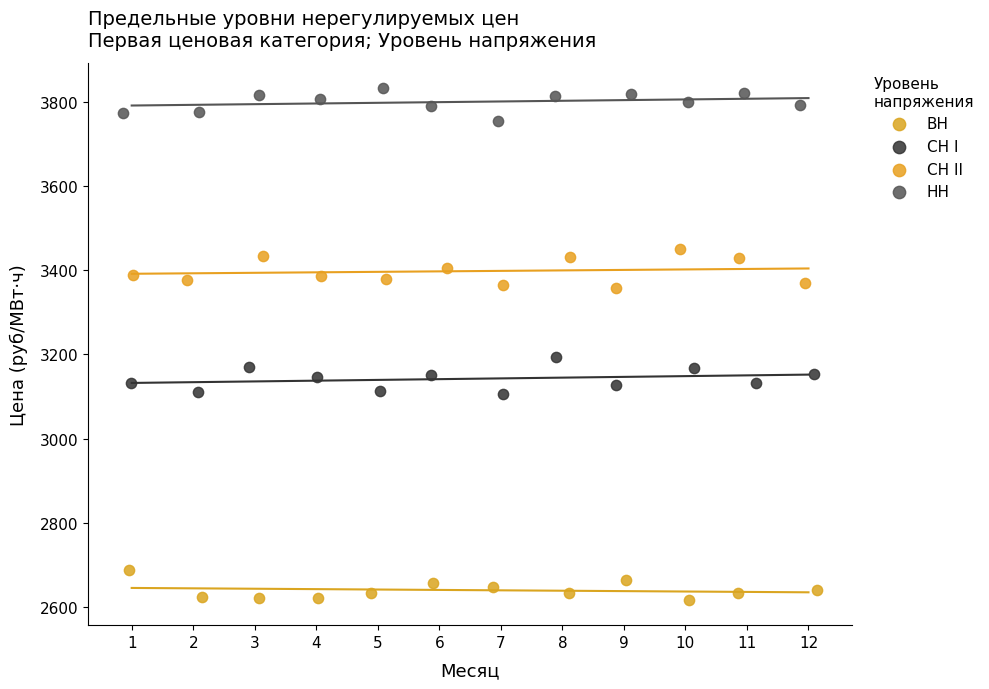

Which series reaches the maximum Y coordinate?

НН